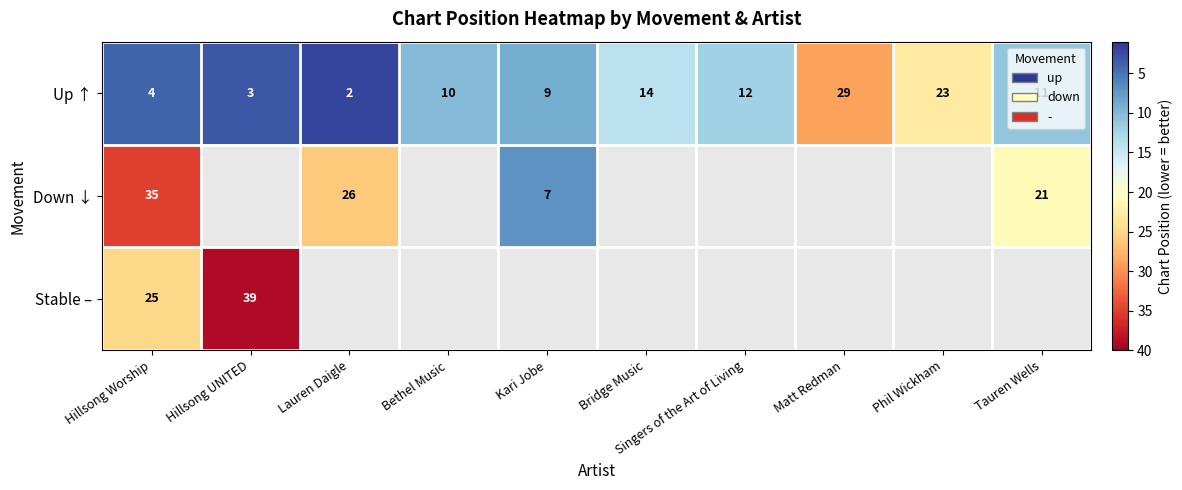

True or false: Down ↓ has a value of 26 at Lauren Daigle.

True